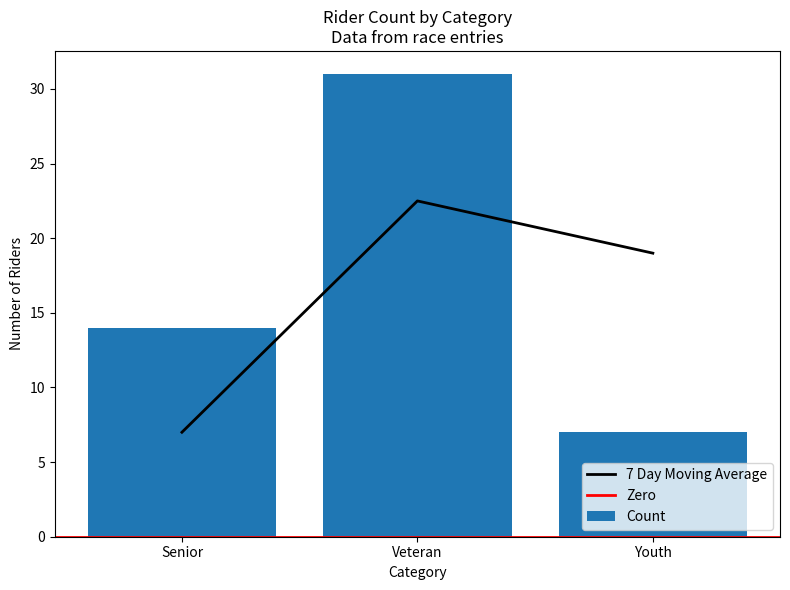

The chart shows a value of 3 at Senior. True or false?

False